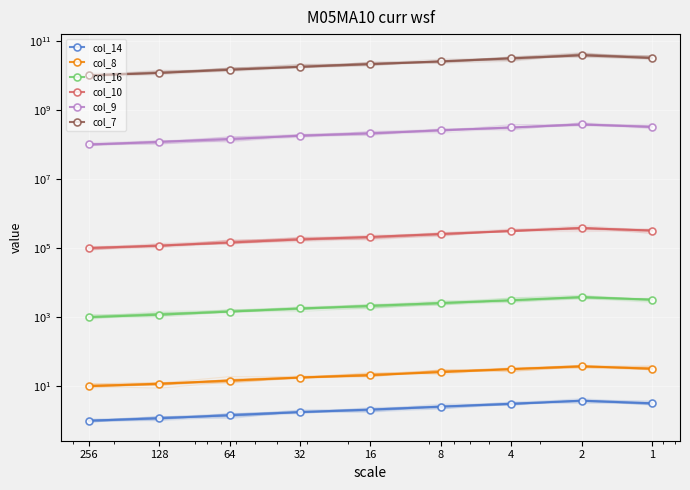

True or false: col_16 has a value of 3103.1 at 4.

True